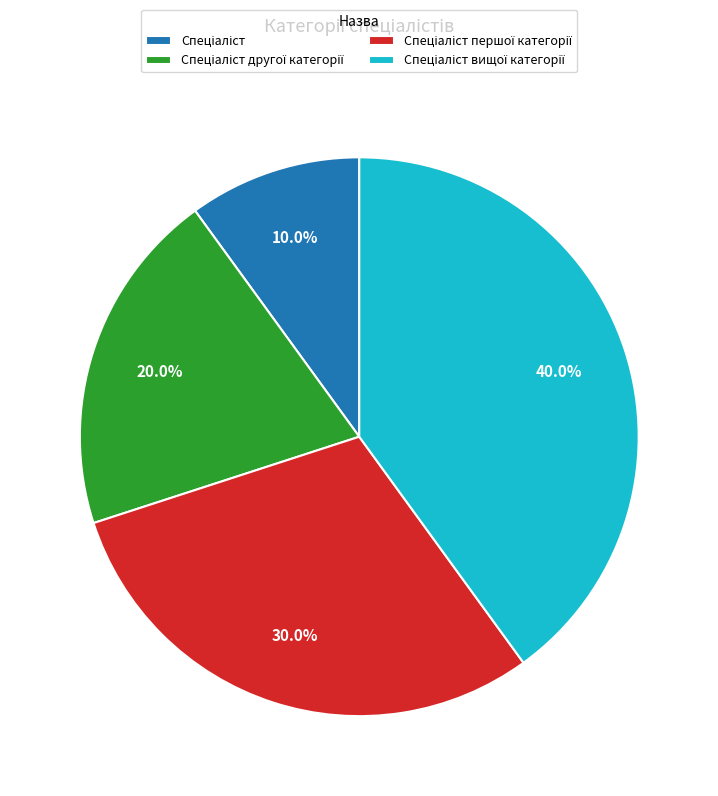

Is there a majority slice in this chart?

No